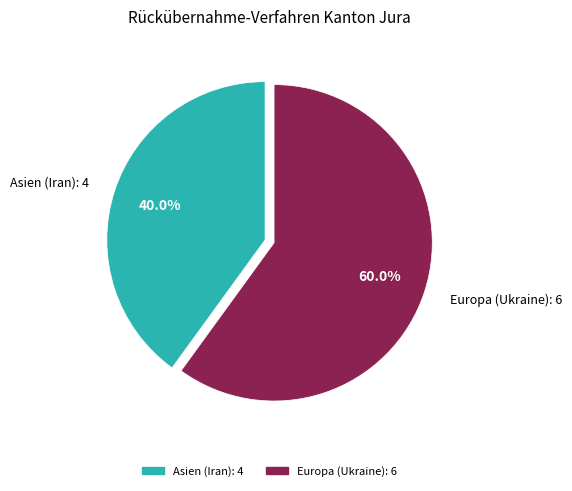

To the nearest percent, what is the average slice percentage?

50%